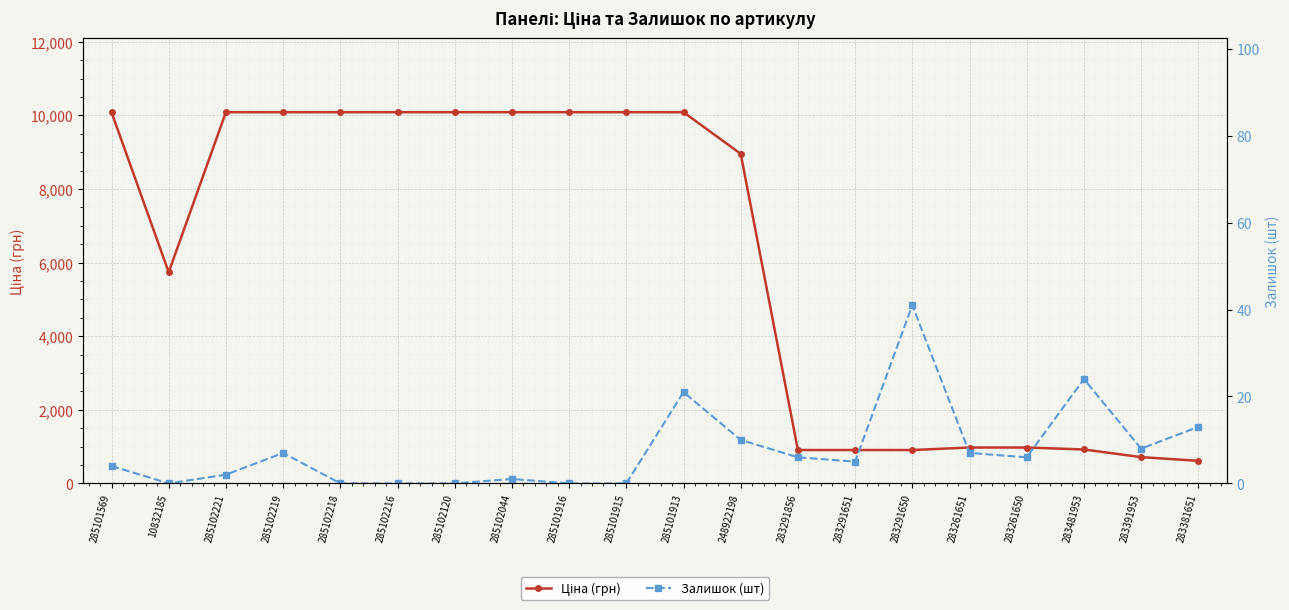

What is the sum of the Залишок (шт) values at 283391953 and 285102219?

15.0